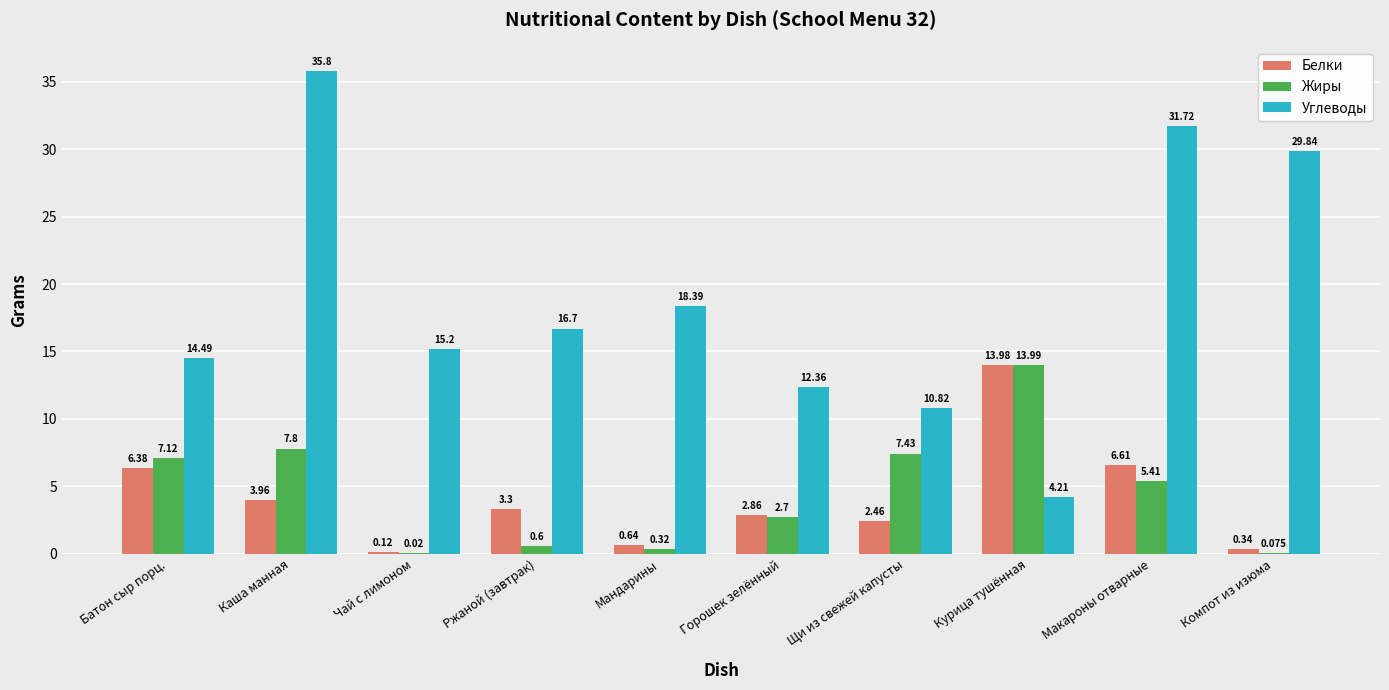

Which series has the largest range (max minus min)?

Углеводы